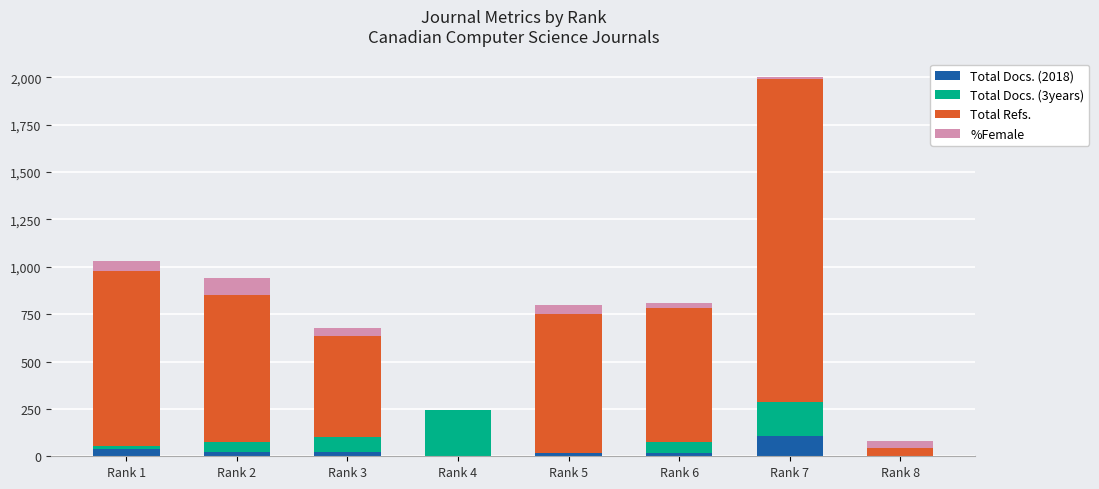

How many series are shown in this chart?

4